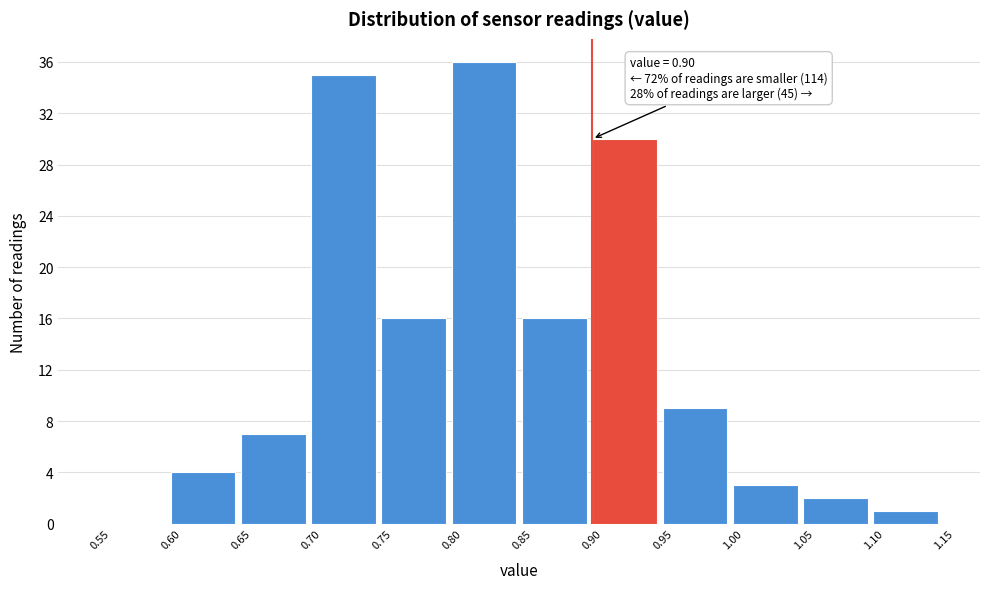

Which range on the x-axis has the tallest bar?

0.80 to 0.85